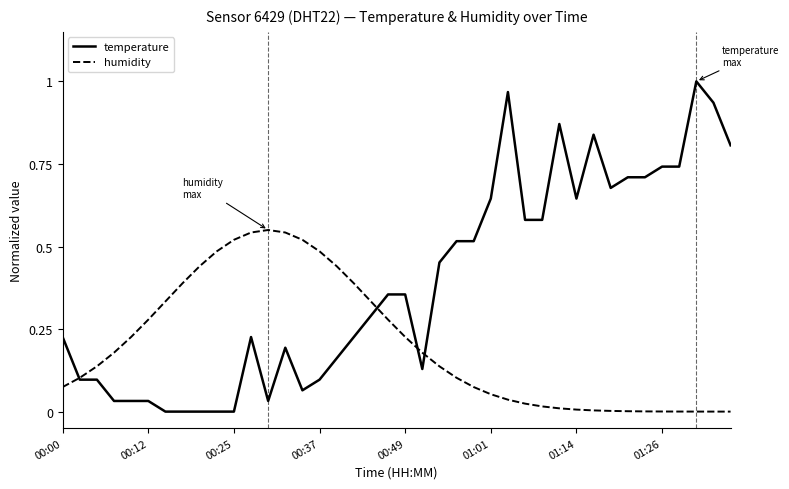

Rank the series by their maximum value, from lowest to highest.

humidity, temperature